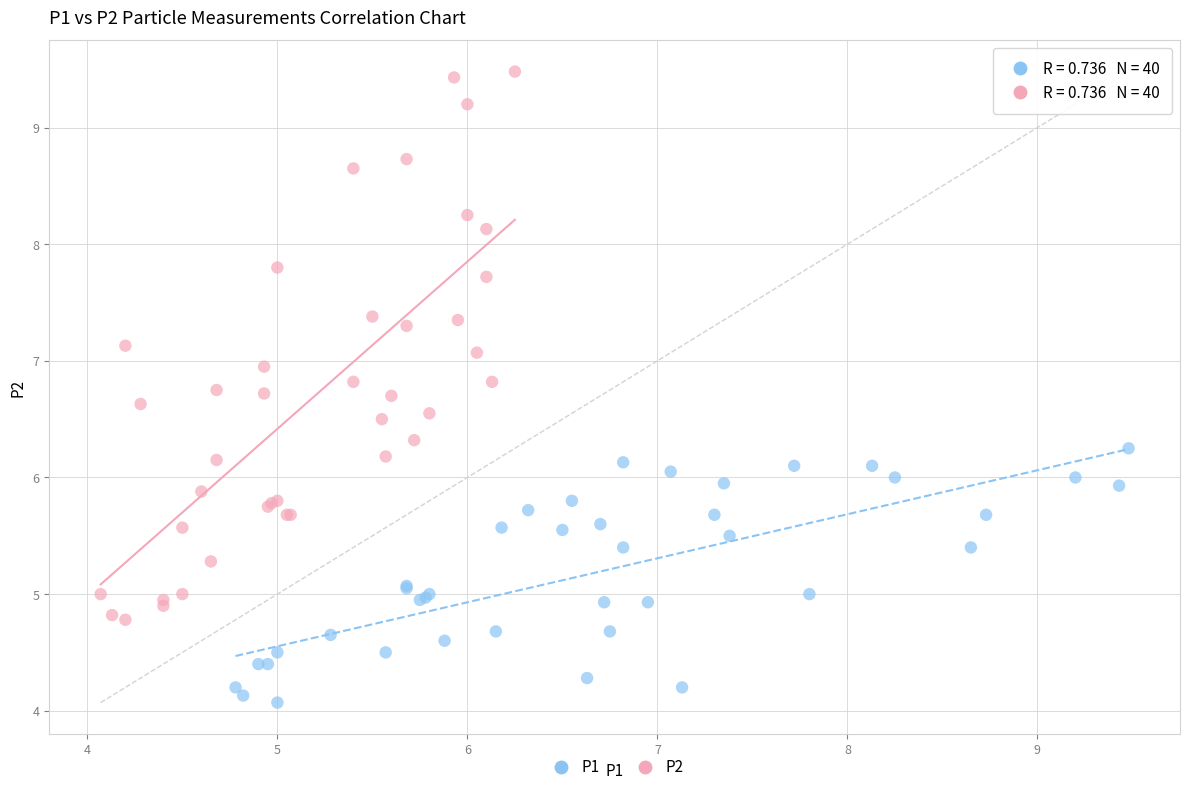

Which series contains the highest Y value?

P2